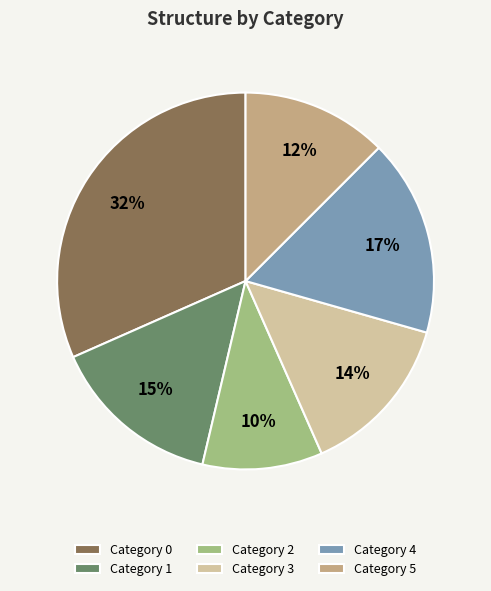

To the nearest percent, what is the average slice percentage?

17%